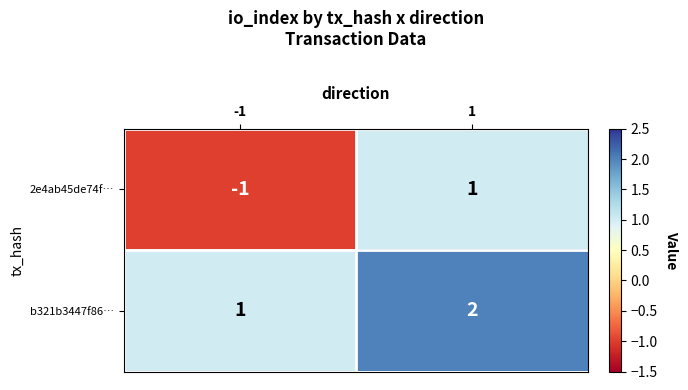

What is the greatest value displayed?

2